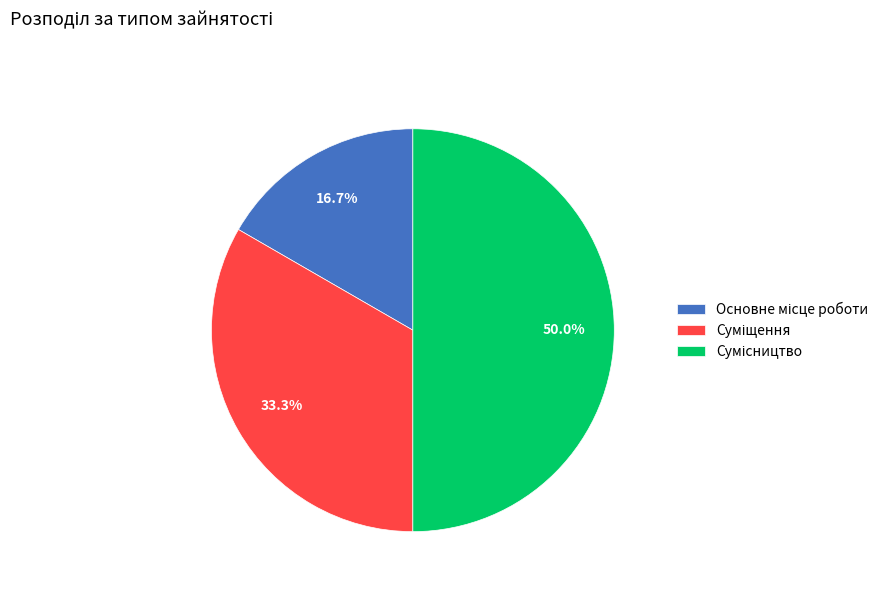

How many slices are in this pie chart?

3